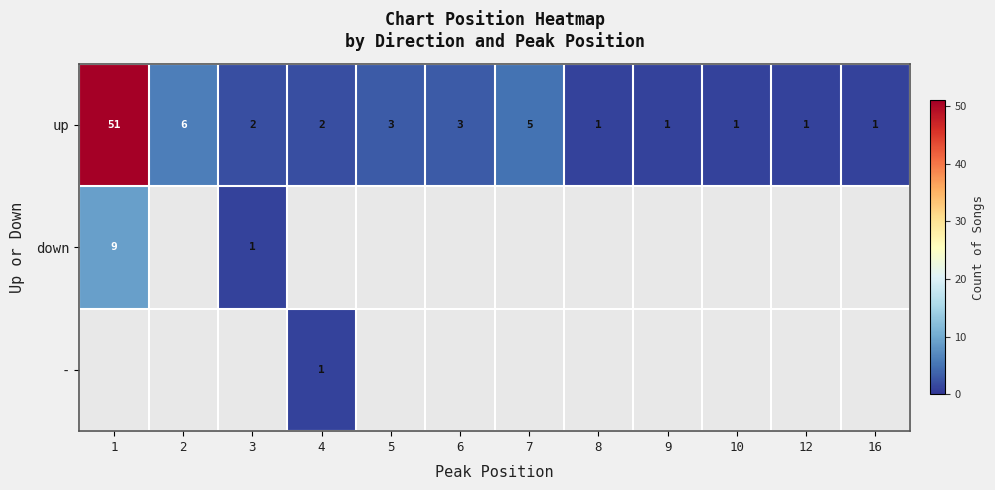

What is the difference between the second highest and minimum values in the up series?

5